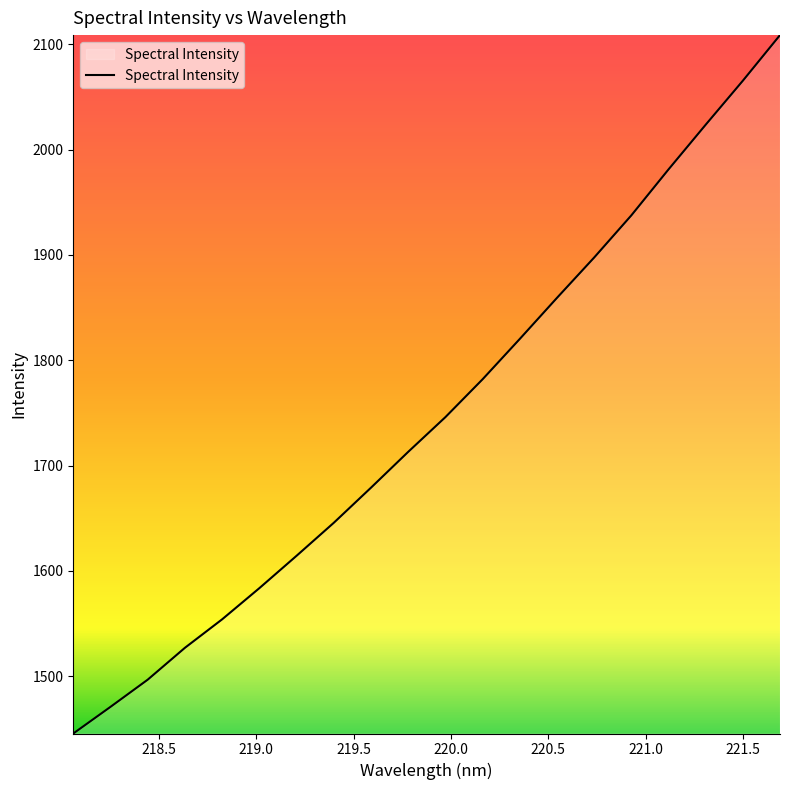

What is the maximum value shown in the chart?

2108.7